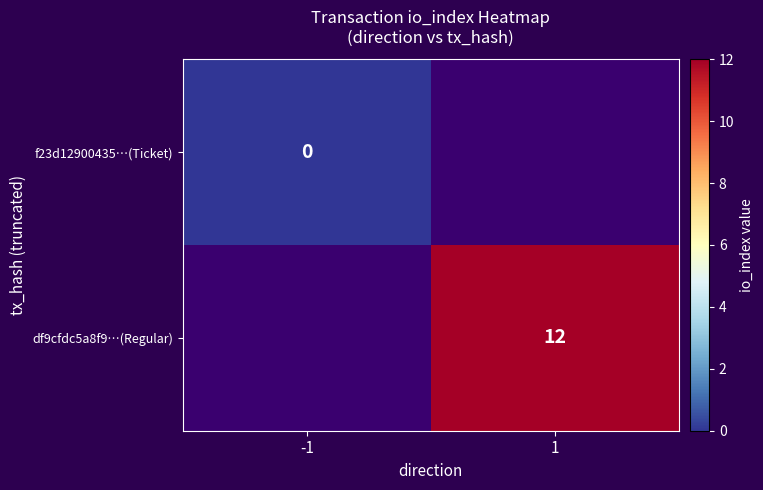

The value of df9cfdc5a8f9…(Regular) at 1 is 4. True or false?

False